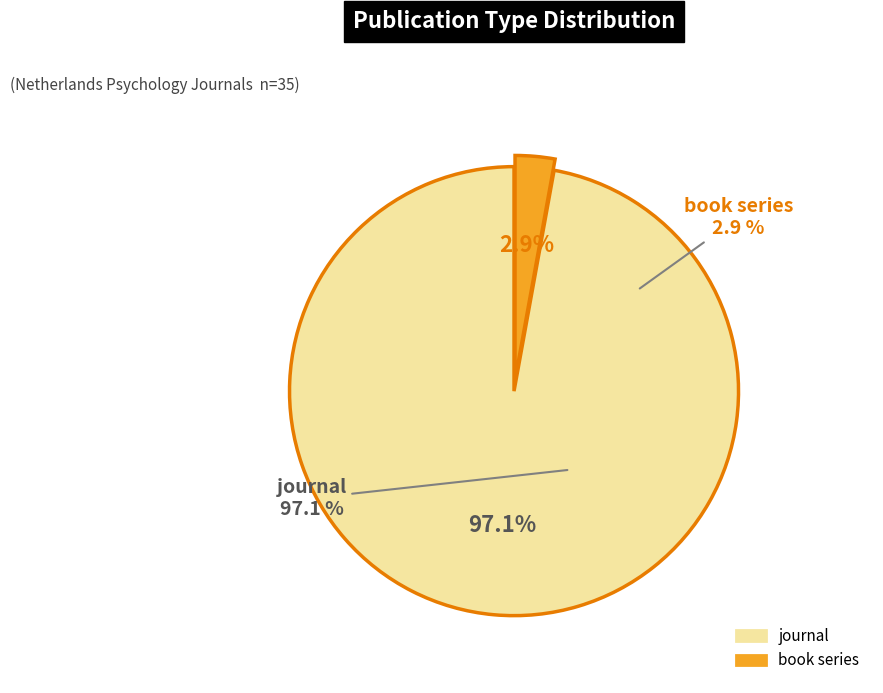

Combined, what portion of the pie is book series and journal?

100.0%